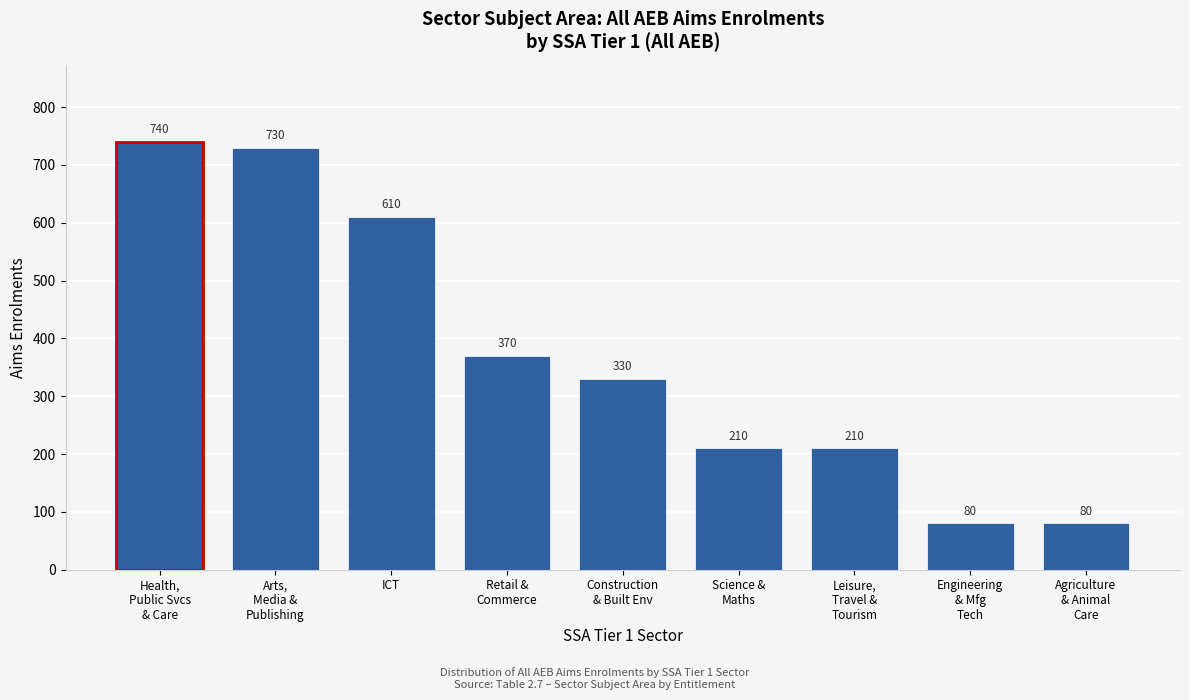

Reading left to right, what are all the values shown in this chart?

740	730	610	370	330	210	210	80	80